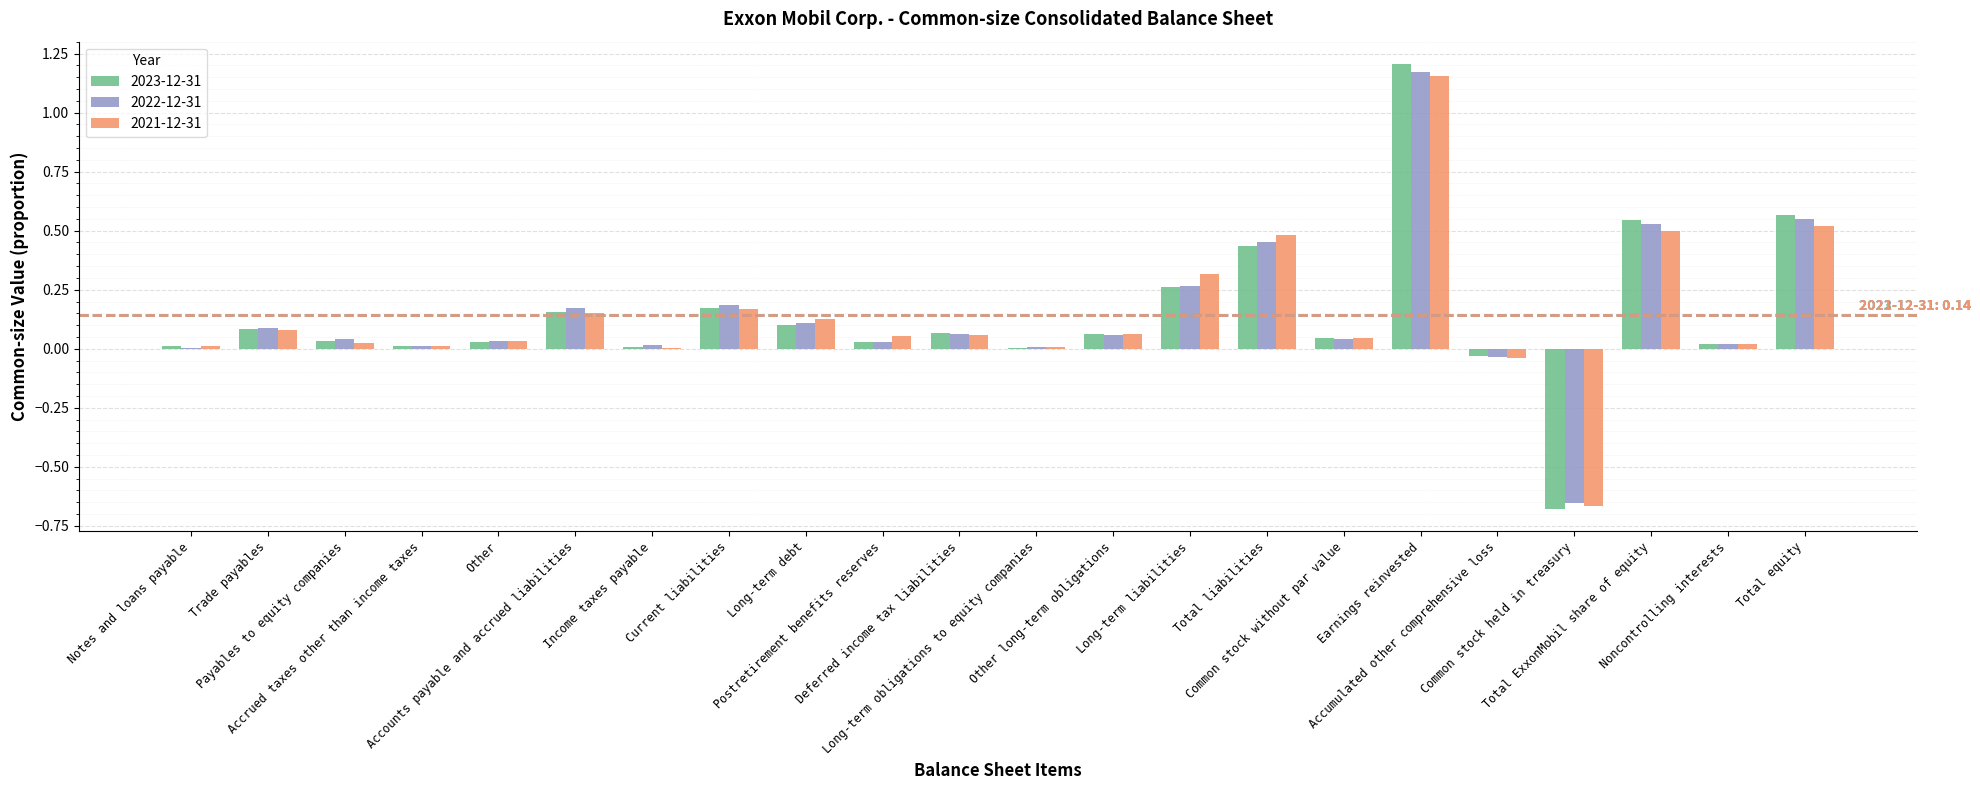

What is the sum of all 2022-12-31 values?

3.2